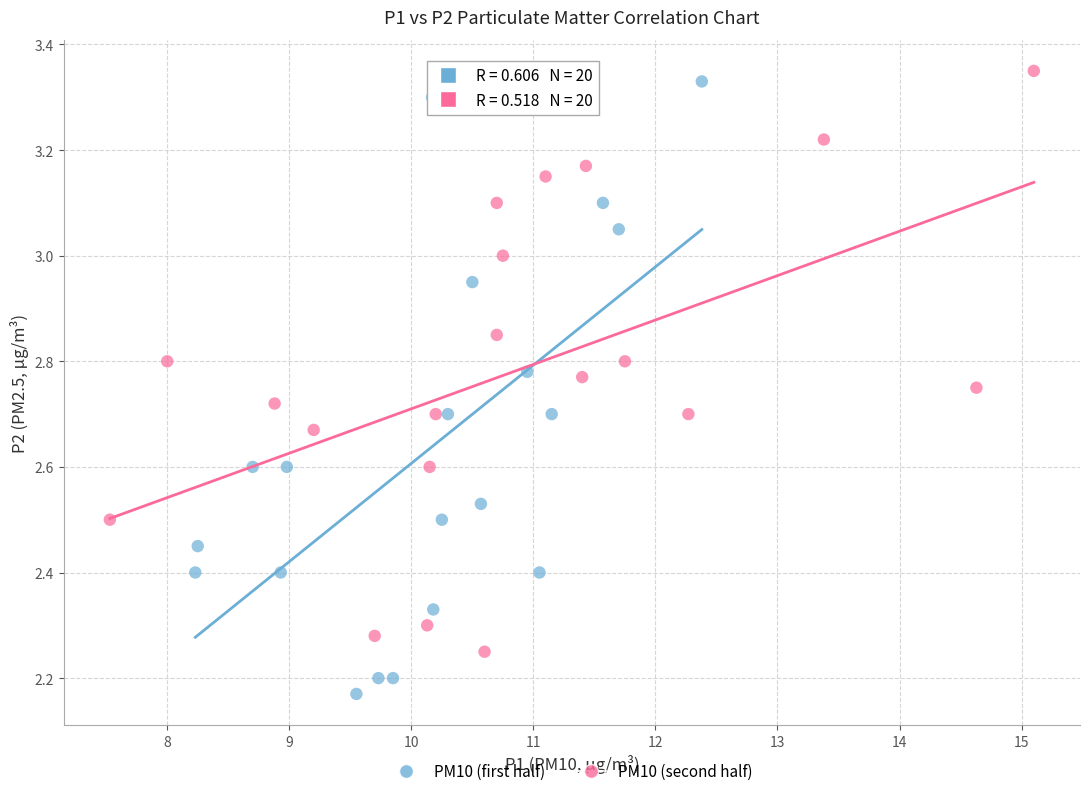

Which series has the widest spread of Y values?

PM10 (first half)